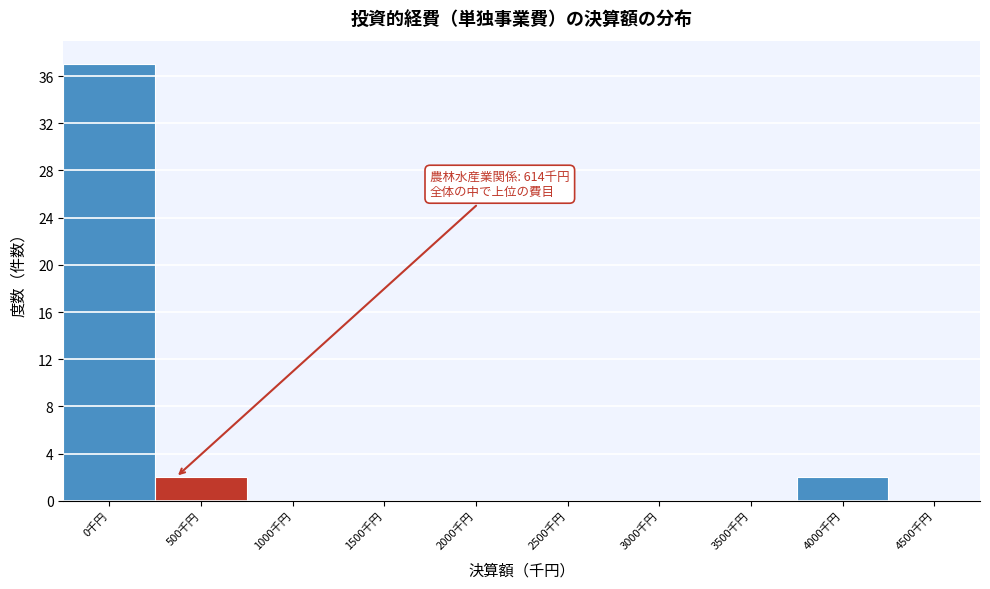

Reading left to right, what are all the values shown in this chart?

0千円=37	500千円=2	1000千円=0	1500千円=0	2000千円=0	2500千円=0	3000千円=0	3500千円=0	4000千円=2	4500千円=0